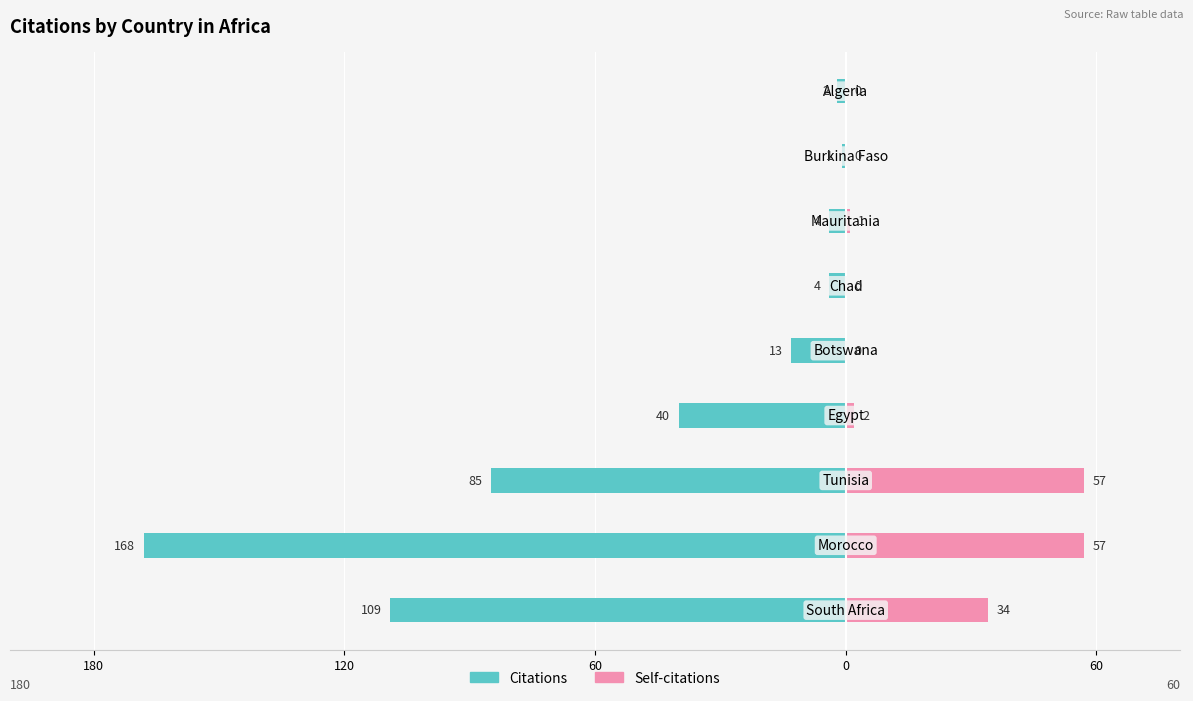

What is the average value of the Citations series?

-47